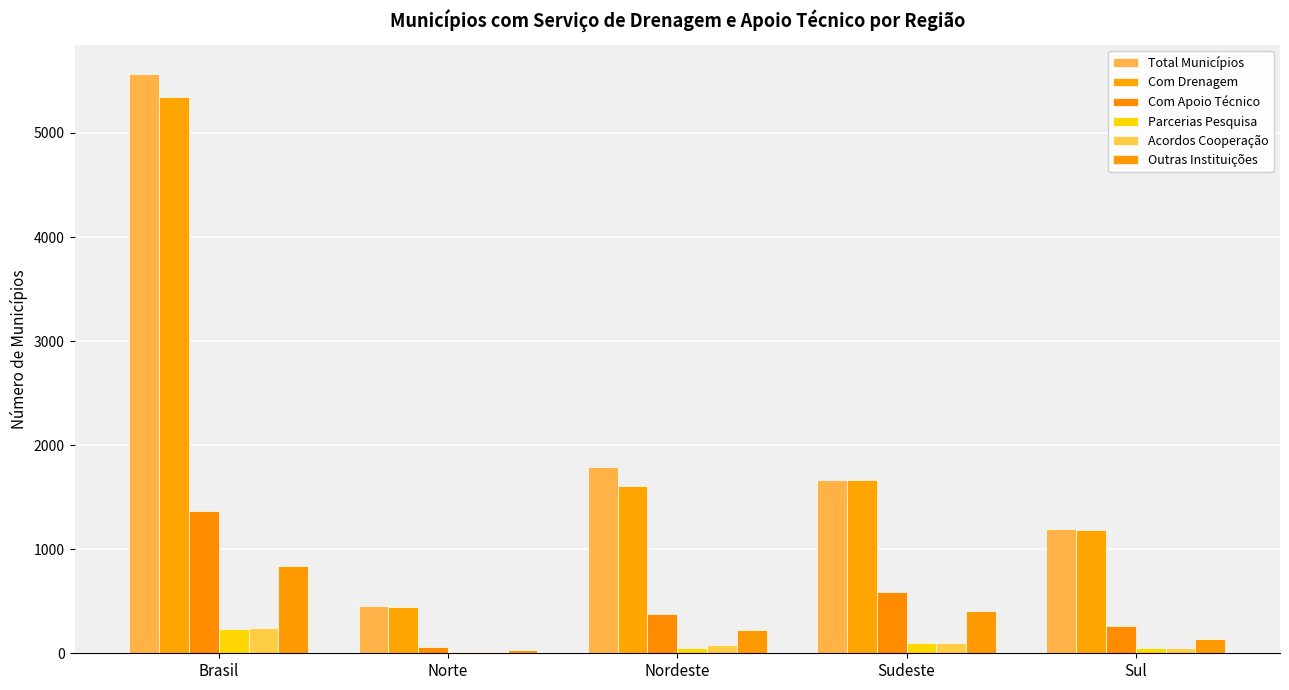

Which has a higher value, Nordeste or Brasil?

Brasil